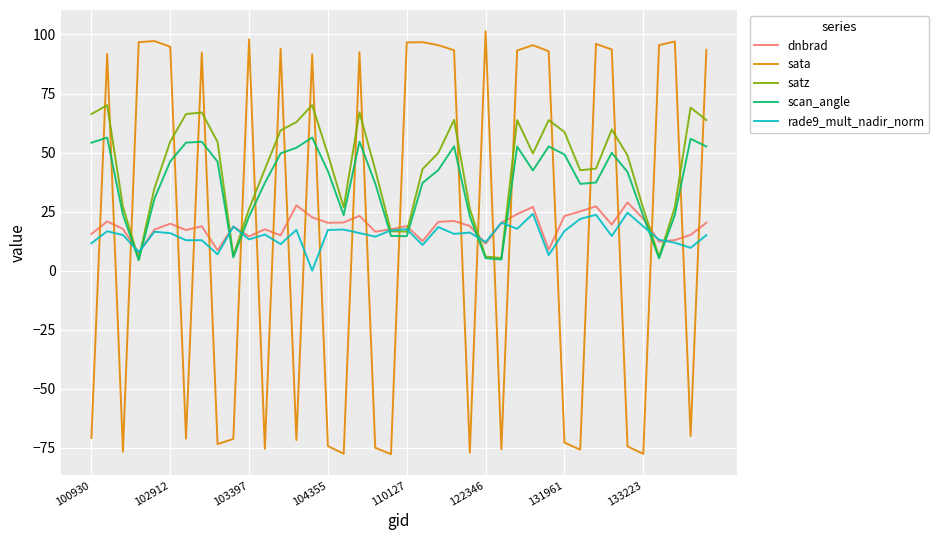

How many series are shown in this chart?

5